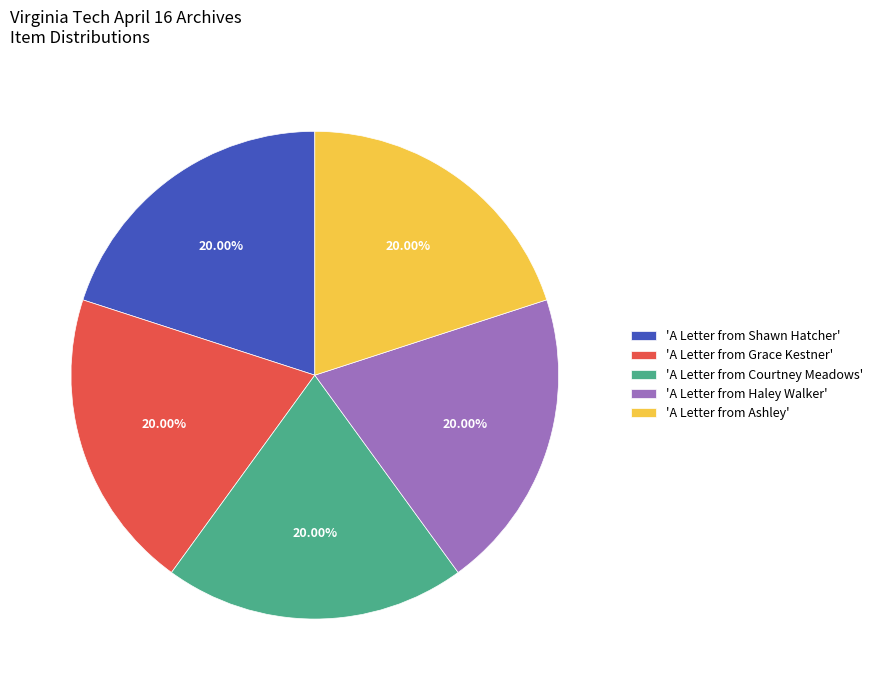

Do 'A Letter from Grace Kestner' and 'A Letter from Ashley' together represent more than half of the pie?

No